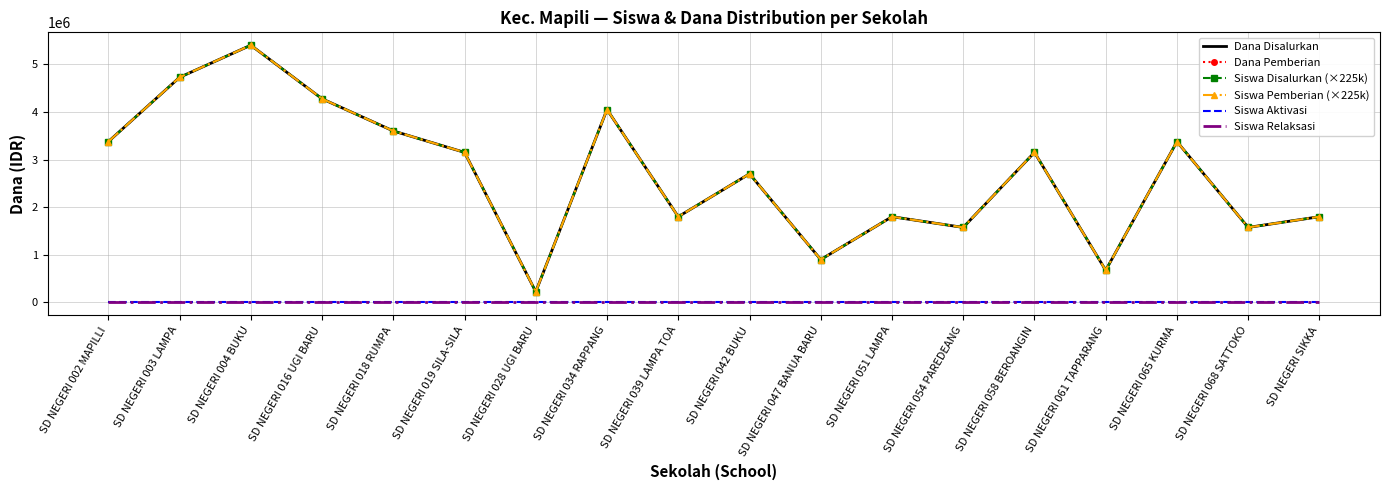

True or false: Dana Disalurkan and Siswa Aktivasi intersect in this chart.

False